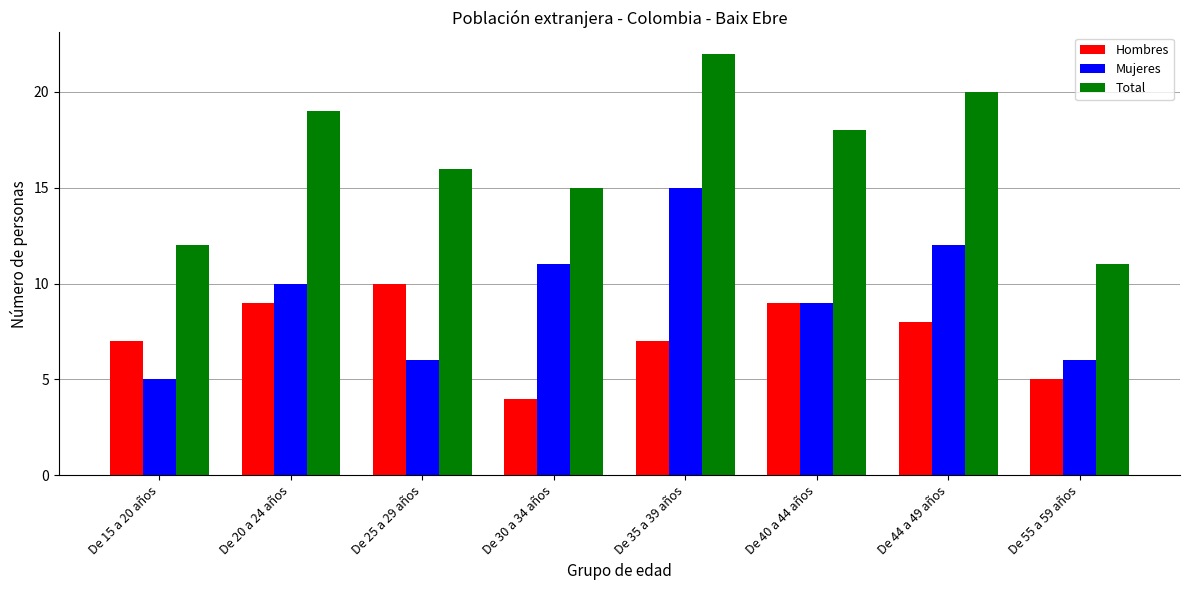

What is the sum of all Total values?

133